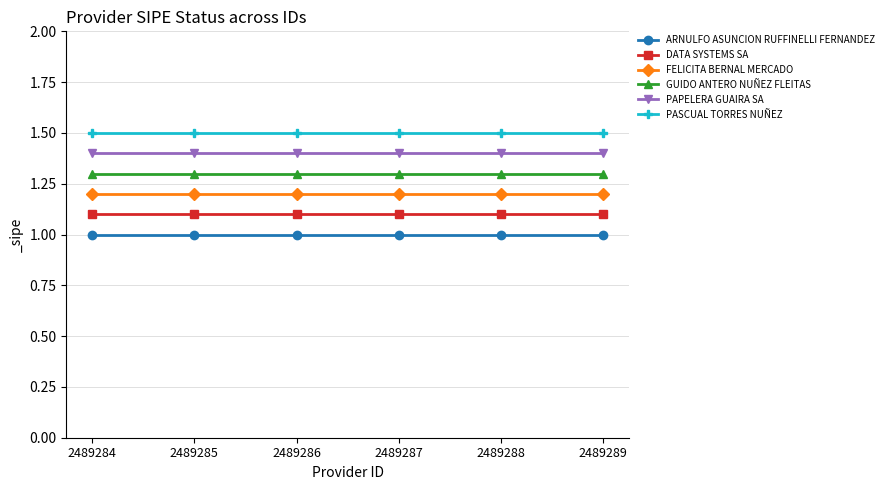

True or false: DATA SYSTEMS SA has a value of 1.1 at 2489286.

True